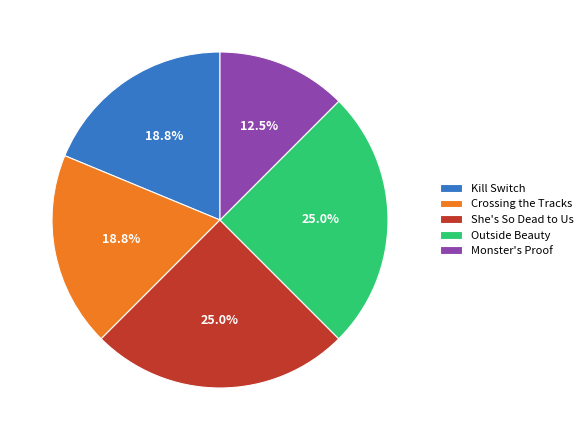

What portion of the pie excludes She's So Dead to Us?

75.0%